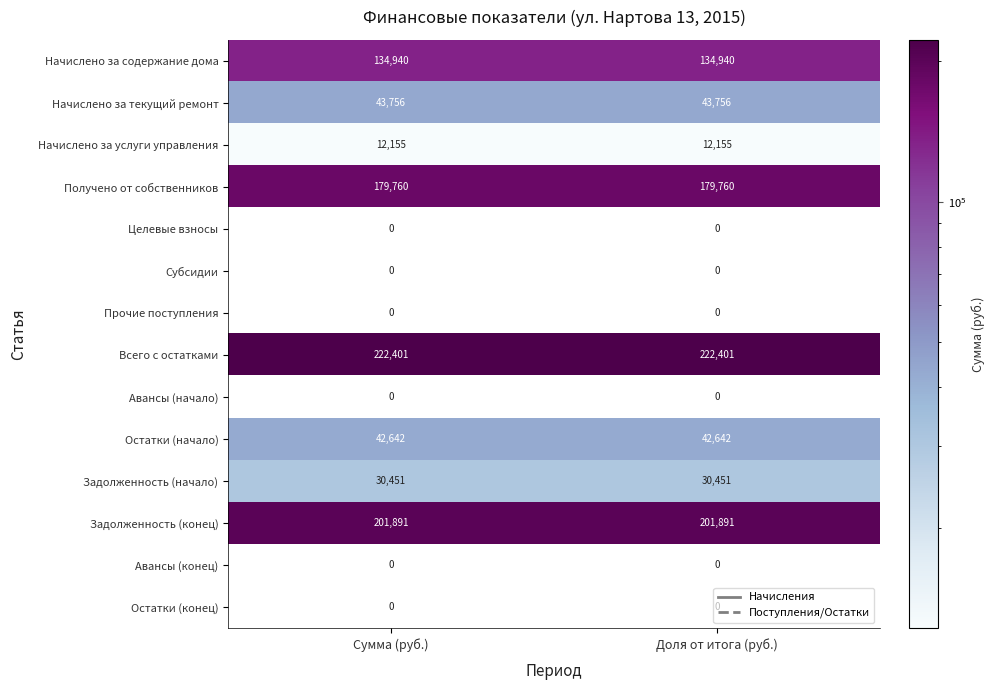

What is the spread (max minus min) of values at Сумма (руб.)?

222401